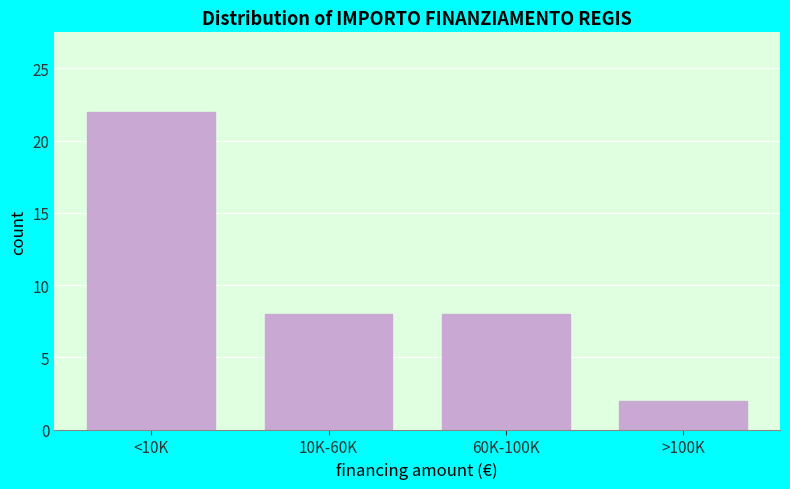

Reading right to left, list all the values displayed in this chart.

>100K=2	60K-100K=8	10K-60K=8	<10K=22